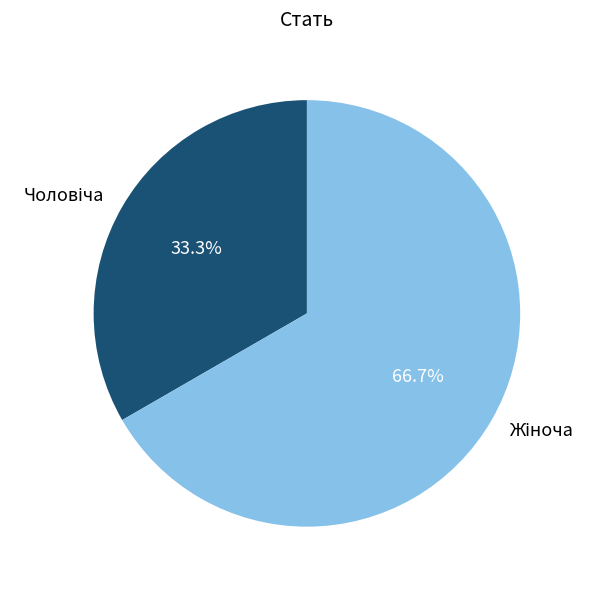

Is there any slice that represents more than half of the pie?

Yes